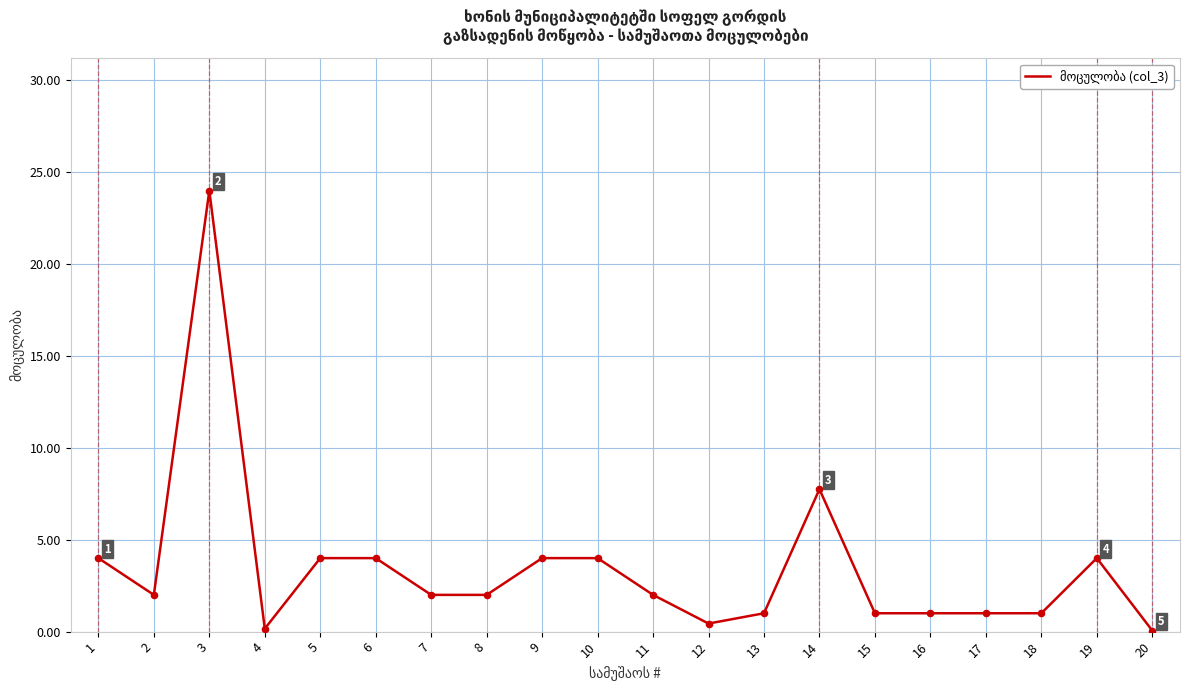

What is the change in value from 1 to 16?

-3.0